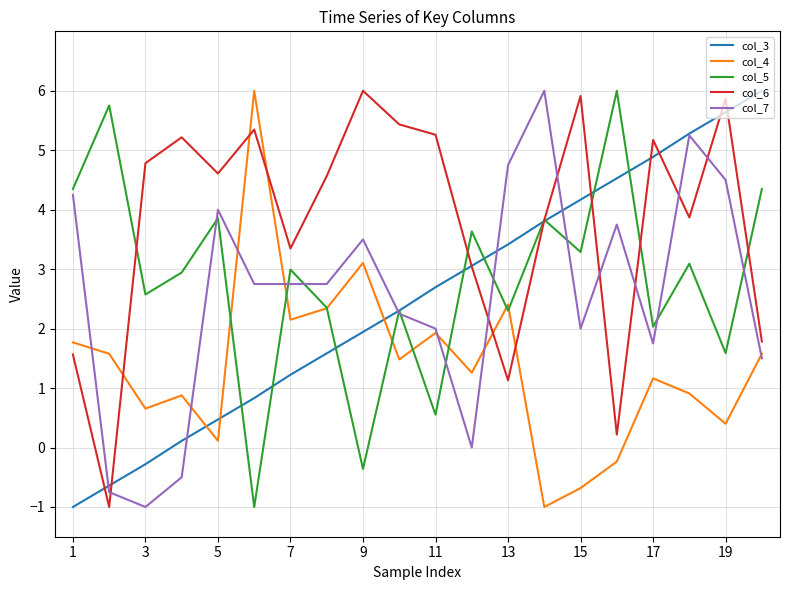

Which series has the largest total across all categories?

col_6